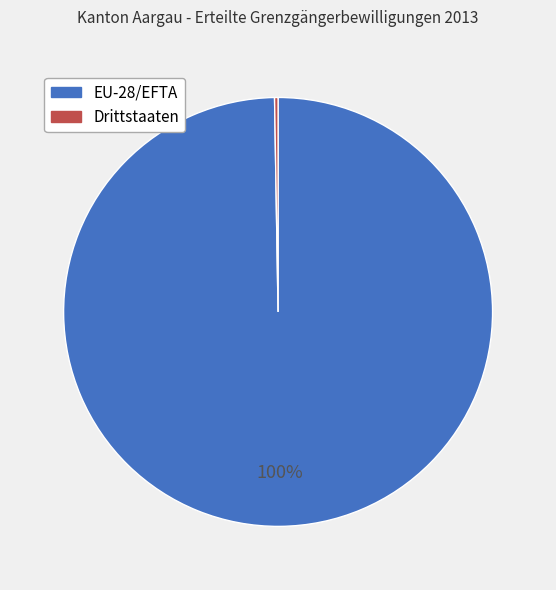

Which category accounts for the majority?

EU-28/EFTA